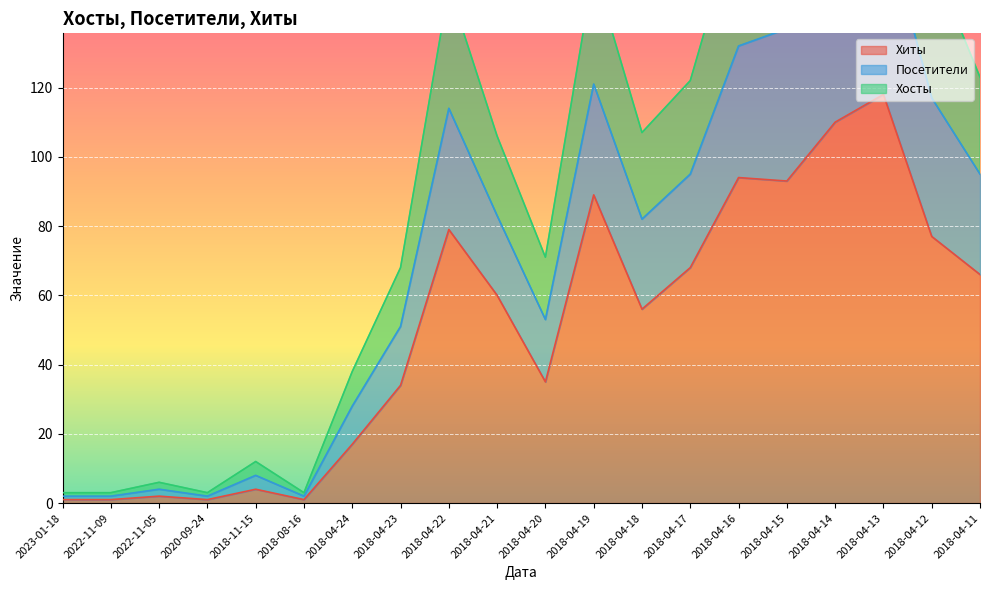

Is the value of Посетители at 2020-09-24 greater than the value of Хиты at 2018-04-15?

No